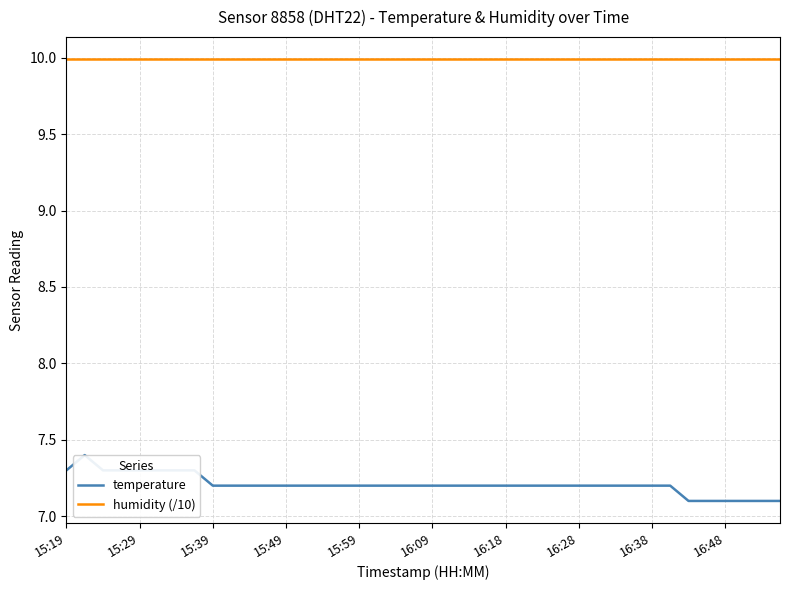

Where is temperature nearest to the value 7?

34